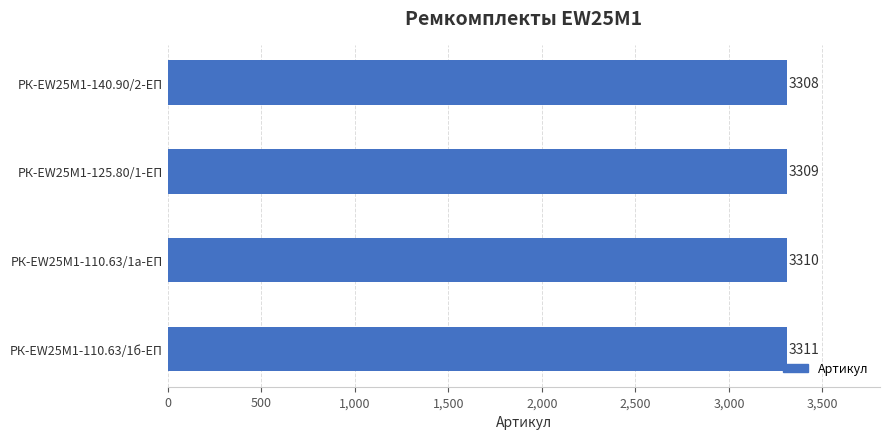

The chart shows a value of 1703 at РК-EW25M1-110.63/1б-ЕП. True or false?

False